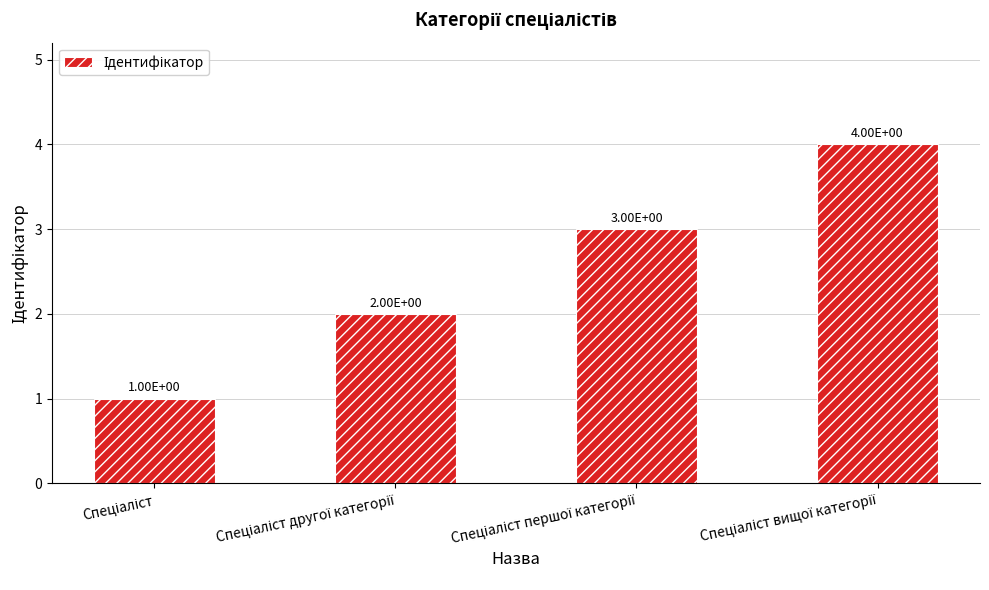

What is the difference between the second highest and second lowest values?

1